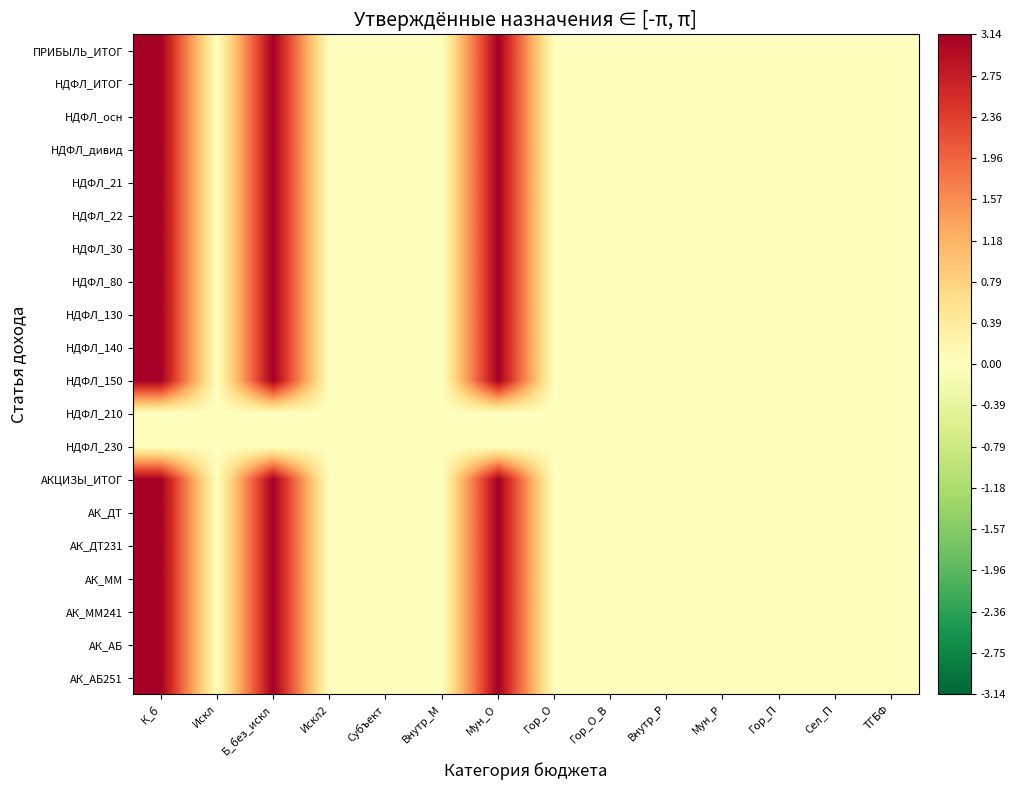

Reading right to left, transcribe all the data shown in this chart.

ПРИБЫЛЬ_ИТОГ: ТГБФ=0.0	Сел_П=0.0	Гор_П=0.0	Мун_Р=0.0	Внутр_Р=0.0	Гор_О_В=0.0	Гор_О=0.0	Мун_О=3.1	Внутр_М=0.0	Субъект=0.0	Искл2=0.0	Б_без_искл=3.1	Искл=0.0	К_б=3.1
НДФЛ_ИТОГ: ТГБФ=0.0	Сел_П=0.0	Гор_П=0.0	Мун_Р=0.0	Внутр_Р=0.0	Гор_О_В=0.0	Гор_О=0.0	Мун_О=3.1	Внутр_М=0.0	Субъект=0.0	Искл2=0.0	Б_без_искл=3.1	Искл=0.0	К_б=3.1
НДФЛ_осн: ТГБФ=0.0	Сел_П=0.0	Гор_П=0.0	Мун_Р=0.0	Внутр_Р=0.0	Гор_О_В=0.0	Гор_О=0.0	Мун_О=3.1	Внутр_М=0.0	Субъект=0.0	Искл2=0.0	Б_без_искл=3.1	Искл=0.0	К_б=3.1
НДФЛ_дивид: ТГБФ=0.0	Сел_П=0.0	Гор_П=0.0	Мун_Р=0.0	Внутр_Р=0.0	Гор_О_В=0.0	Гор_О=0.0	Мун_О=3.1	Внутр_М=0.0	Субъект=0.0	Искл2=0.0	Б_без_искл=3.1	Искл=0.0	К_б=3.1
НДФЛ_21: ТГБФ=0.0	Сел_П=0.0	Гор_П=0.0	Мун_Р=0.0	Внутр_Р=0.0	Гор_О_В=0.0	Гор_О=0.0	Мун_О=3.1	Внутр_М=0.0	Субъект=0.0	Искл2=0.0	Б_без_искл=3.1	Искл=0.0	К_б=3.1
НДФЛ_22: ТГБФ=0.0	Сел_П=0.0	Гор_П=0.0	Мун_Р=0.0	Внутр_Р=0.0	Гор_О_В=0.0	Гор_О=0.0	Мун_О=3.1	Внутр_М=0.0	Субъект=0.0	Искл2=0.0	Б_без_искл=3.1	Искл=0.0	К_б=3.1
НДФЛ_30: ТГБФ=0.0	Сел_П=0.0	Гор_П=0.0	Мун_Р=0.0	Внутр_Р=0.0	Гор_О_В=0.0	Гор_О=0.0	Мун_О=3.1	Внутр_М=0.0	Субъект=0.0	Искл2=0.0	Б_без_искл=3.1	Искл=0.0	К_б=3.1
НДФЛ_80: ТГБФ=0.0	Сел_П=0.0	Гор_П=0.0	Мун_Р=0.0	Внутр_Р=0.0	Гор_О_В=0.0	Гор_О=0.0	Мун_О=3.1	Внутр_М=0.0	Субъект=0.0	Искл2=0.0	Б_без_искл=3.1	Искл=0.0	К_б=3.1
НДФЛ_130: ТГБФ=0.0	Сел_П=0.0	Гор_П=0.0	Мун_Р=0.0	Внутр_Р=0.0	Гор_О_В=0.0	Гор_О=0.0	Мун_О=3.1	Внутр_М=0.0	Субъект=0.0	Искл2=0.0	Б_без_искл=3.1	Искл=0.0	К_б=3.1
НДФЛ_140: ТГБФ=0.0	Сел_П=0.0	Гор_П=0.0	Мун_Р=0.0	Внутр_Р=0.0	Гор_О_В=0.0	Гор_О=0.0	Мун_О=3.1	Внутр_М=0.0	Субъект=0.0	Искл2=0.0	Б_без_искл=3.1	Искл=0.0	К_б=3.1
НДФЛ_150: ТГБФ=0.0	Сел_П=0.0	Гор_П=0.0	Мун_Р=0.0	Внутр_Р=0.0	Гор_О_В=0.0	Гор_О=0.0	Мун_О=3.1	Внутр_М=0.0	Субъект=0.0	Искл2=0.0	Б_без_искл=3.1	Искл=0.0	К_б=3.1
НДФЛ_210: ТГБФ=0.0	Сел_П=0.0	Гор_П=0.0	Мун_Р=0.0	Внутр_Р=0.0	Гор_О_В=0.0	Гор_О=0.0	Мун_О=0.0	Внутр_М=0.0	Субъект=0.0	Искл2=0.0	Б_без_искл=0.0	Искл=0.0	К_б=0.0
НДФЛ_230: ТГБФ=0.0	Сел_П=0.0	Гор_П=0.0	Мун_Р=0.0	Внутр_Р=0.0	Гор_О_В=0.0	Гор_О=0.0	Мун_О=0.0	Внутр_М=0.0	Субъект=0.0	Искл2=0.0	Б_без_искл=0.0	Искл=0.0	К_б=0.0
АКЦИЗЫ_ИТОГ: ТГБФ=0.0	Сел_П=0.0	Гор_П=0.0	Мун_Р=0.0	Внутр_Р=0.0	Гор_О_В=0.0	Гор_О=0.0	Мун_О=3.1	Внутр_М=0.0	Субъект=0.0	Искл2=0.0	Б_без_искл=3.1	Искл=0.0	К_б=3.1
АК_ДТ: ТГБФ=0.0	Сел_П=0.0	Гор_П=0.0	Мун_Р=0.0	Внутр_Р=0.0	Гор_О_В=0.0	Гор_О=0.0	Мун_О=3.1	Внутр_М=0.0	Субъект=0.0	Искл2=0.0	Б_без_искл=3.1	Искл=0.0	К_б=3.1
АК_ДТ231: ТГБФ=0.0	Сел_П=0.0	Гор_П=0.0	Мун_Р=0.0	Внутр_Р=0.0	Гор_О_В=0.0	Гор_О=0.0	Мун_О=3.1	Внутр_М=0.0	Субъект=0.0	Искл2=0.0	Б_без_искл=3.1	Искл=0.0	К_б=3.1
АК_ММ: ТГБФ=0.0	Сел_П=0.0	Гор_П=0.0	Мун_Р=0.0	Внутр_Р=0.0	Гор_О_В=0.0	Гор_О=0.0	Мун_О=3.1	Внутр_М=0.0	Субъект=0.0	Искл2=0.0	Б_без_искл=3.1	Искл=0.0	К_б=3.1
АК_ММ241: ТГБФ=0.0	Сел_П=0.0	Гор_П=0.0	Мун_Р=0.0	Внутр_Р=0.0	Гор_О_В=0.0	Гор_О=0.0	Мун_О=3.1	Внутр_М=0.0	Субъект=0.0	Искл2=0.0	Б_без_искл=3.1	Искл=0.0	К_б=3.1
АК_АБ: ТГБФ=0.0	Сел_П=0.0	Гор_П=0.0	Мун_Р=0.0	Внутр_Р=0.0	Гор_О_В=0.0	Гор_О=0.0	Мун_О=3.1	Внутр_М=0.0	Субъект=0.0	Искл2=0.0	Б_без_искл=3.1	Искл=0.0	К_б=3.1
АК_АБ251: ТГБФ=0.0	Сел_П=0.0	Гор_П=0.0	Мун_Р=0.0	Внутр_Р=0.0	Гор_О_В=0.0	Гор_О=0.0	Мун_О=3.1	Внутр_М=0.0	Субъект=0.0	Искл2=0.0	Б_без_искл=3.1	Искл=0.0	К_б=3.1